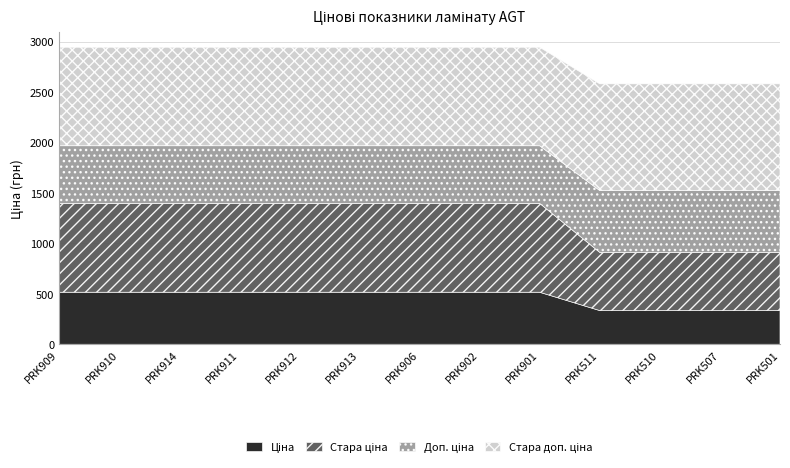

At which label does Доп. ціна reach its peak?

PRK511